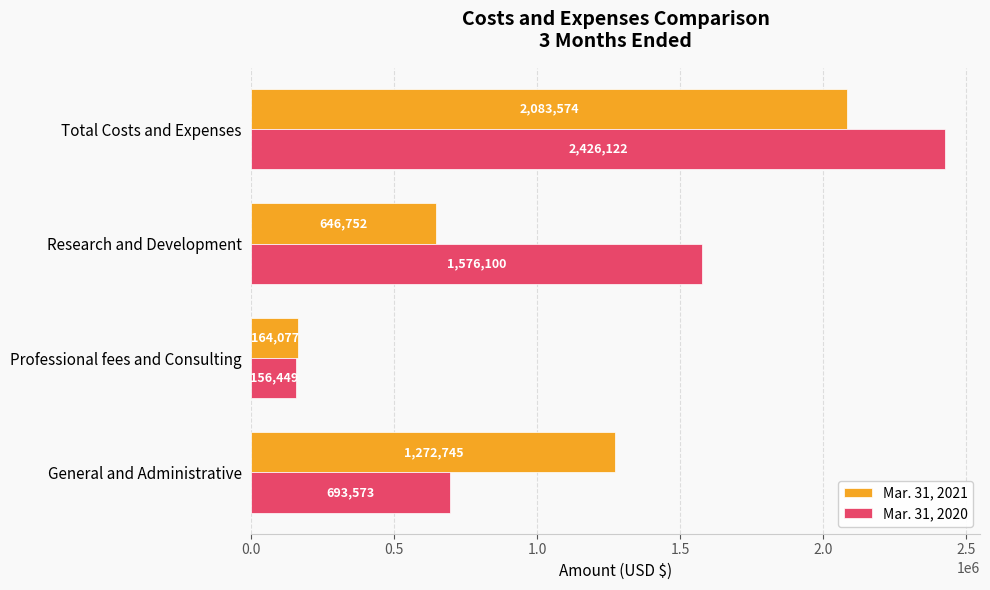

Which category has the highest value across all series?

Total Costs and Expenses